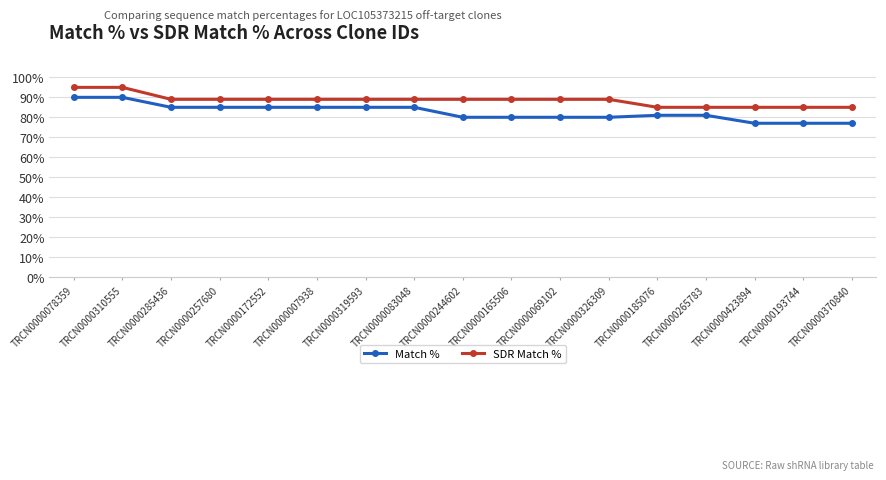

What is the difference between the maximum and second lowest values in the SDR Match % series?

10